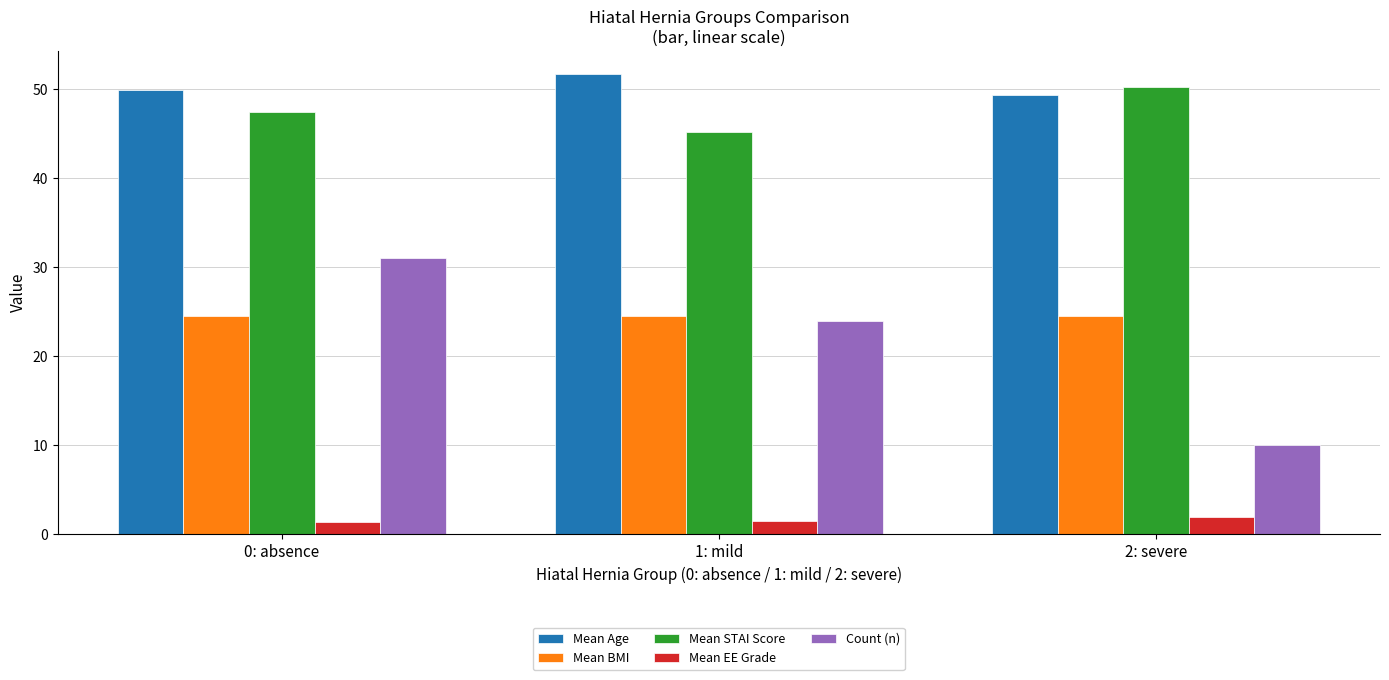

Count the number of categories in the chart.

3